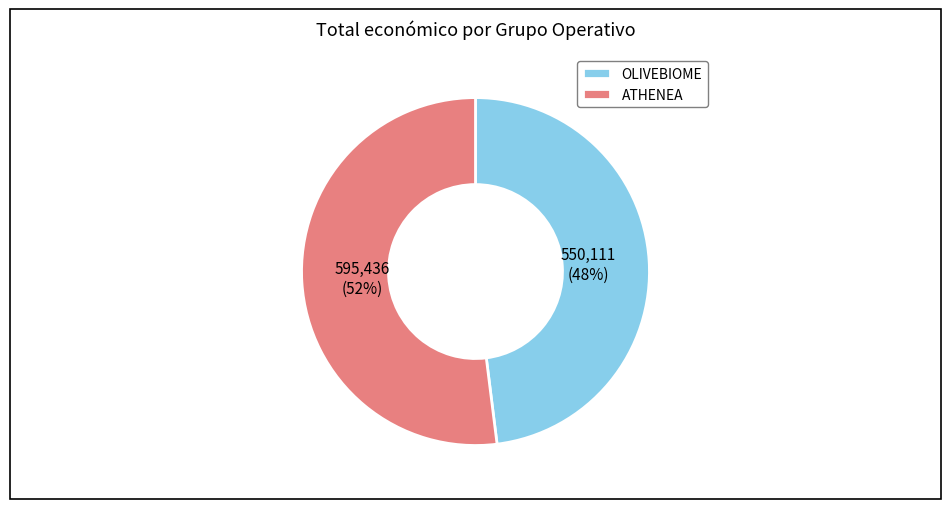

Which category has the biggest portion of the pie?

ATHENEA